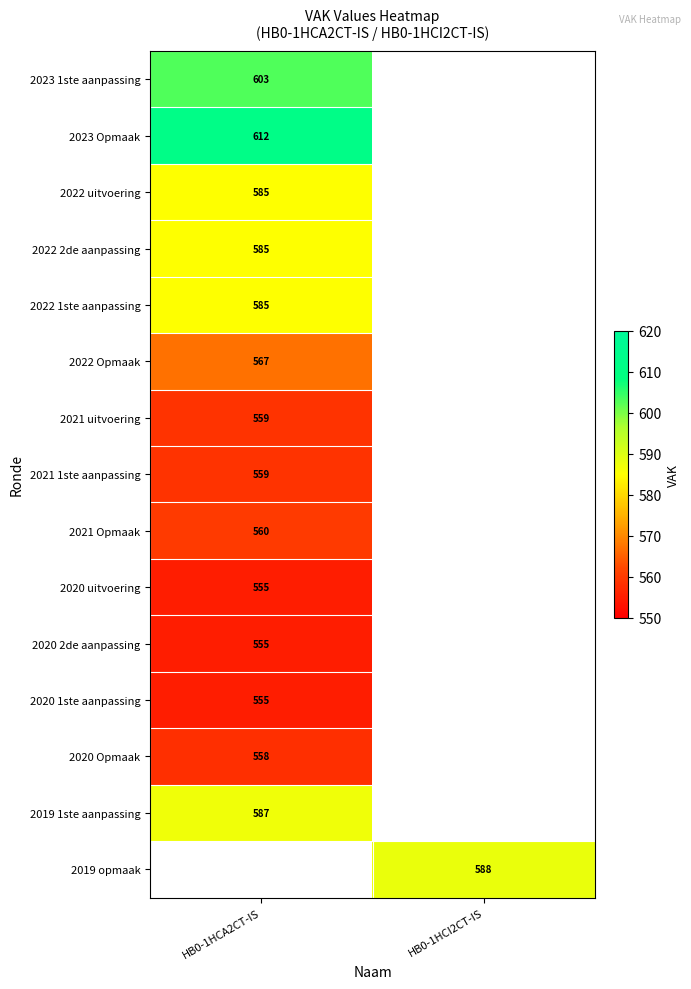

Is it true that 2020 1ste aanpassing equals 856 at HB0-1HCA2CT-IS?

False